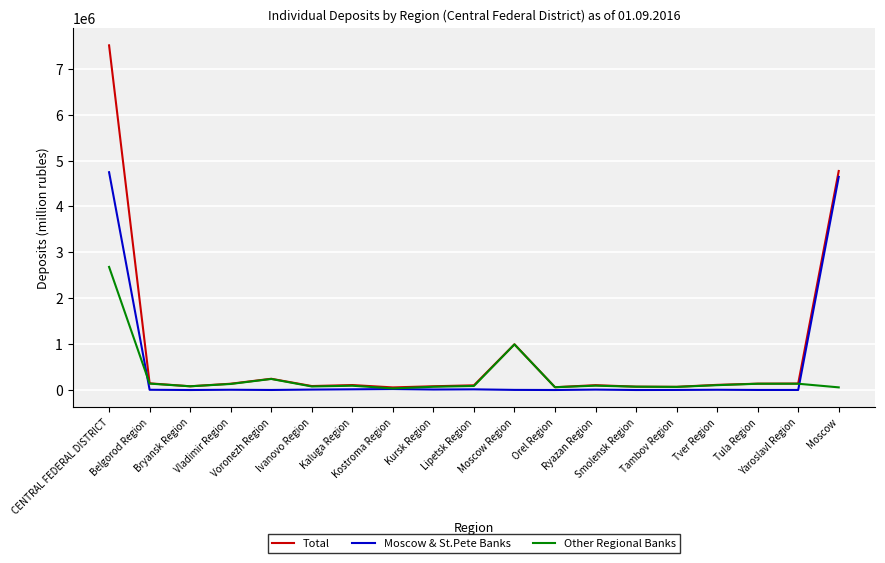

What is the maximum value for Other Regional Banks?

2682487